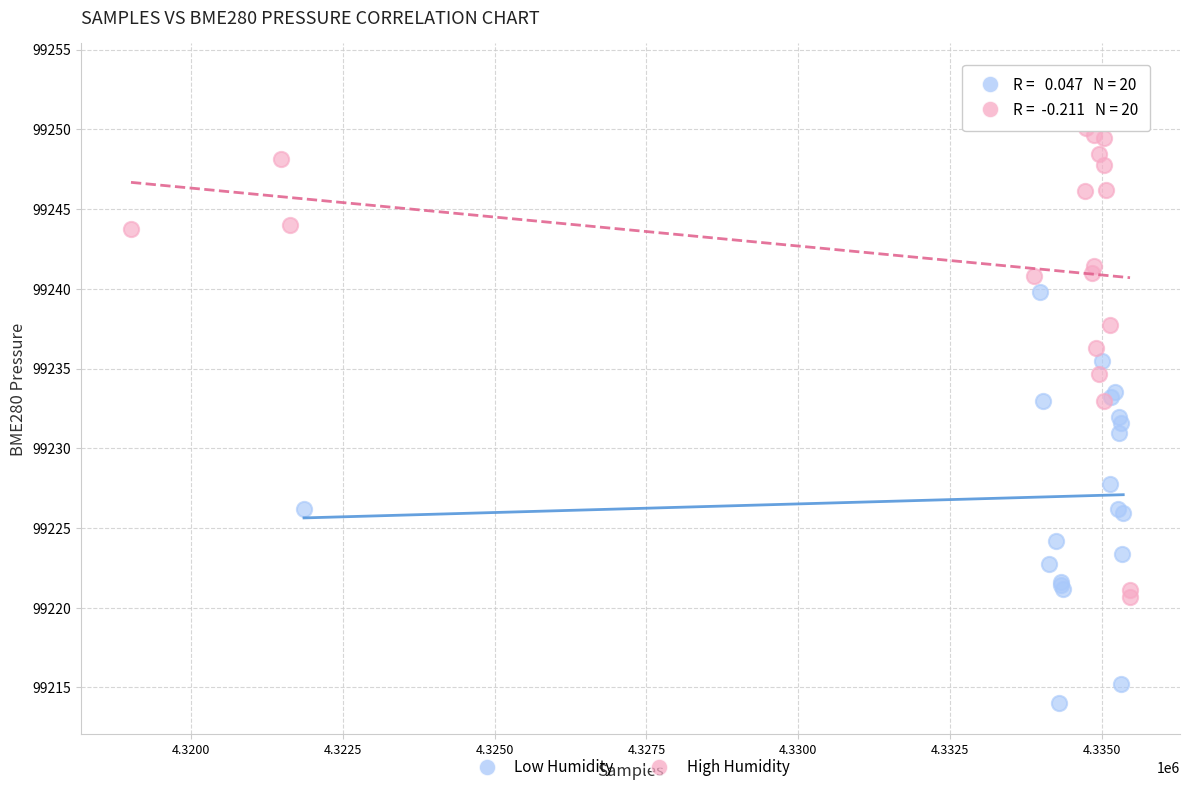

Which series reaches the minimum Y coordinate?

Low Humidity